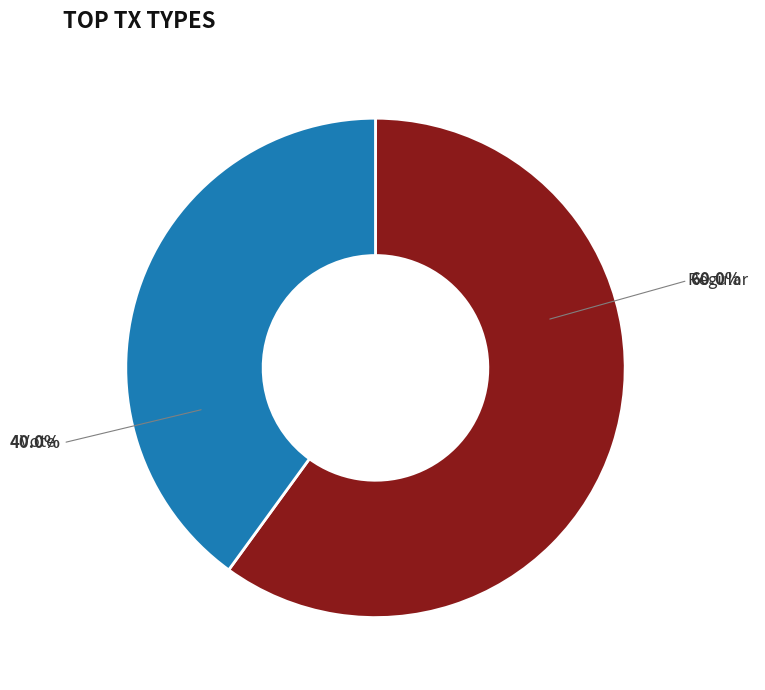

Is it true that Vote is 40% of the pie?

True